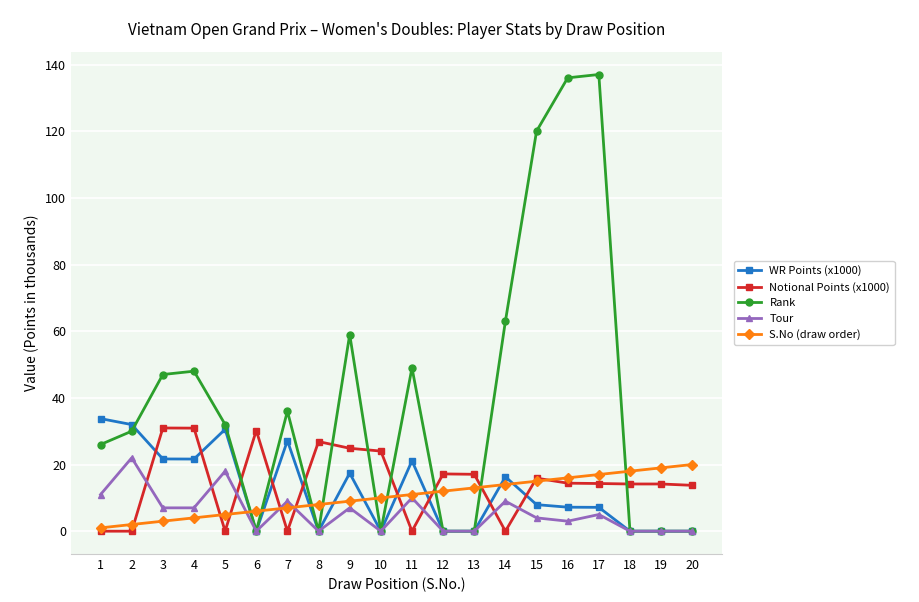

How many lines are shown in the chart?

5